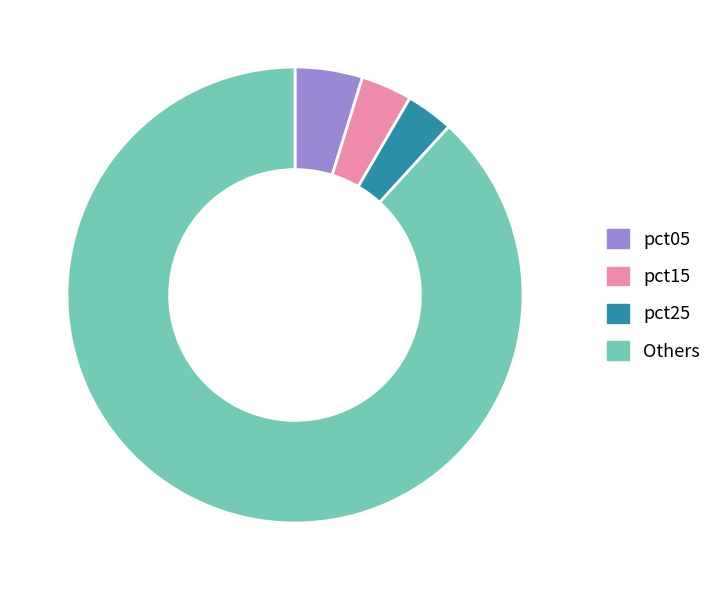

Count the number of slices in the pie.

4